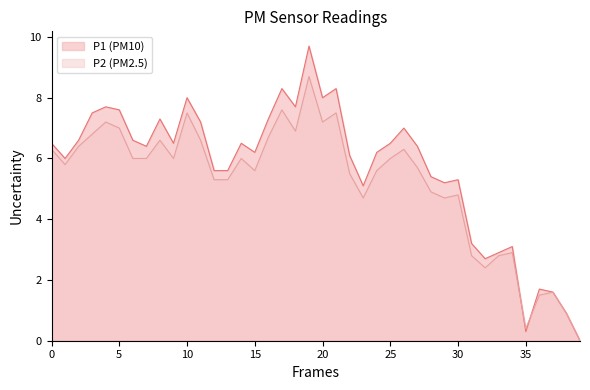

Which series ends up on top after the final intersection of P1 and P2?

P1